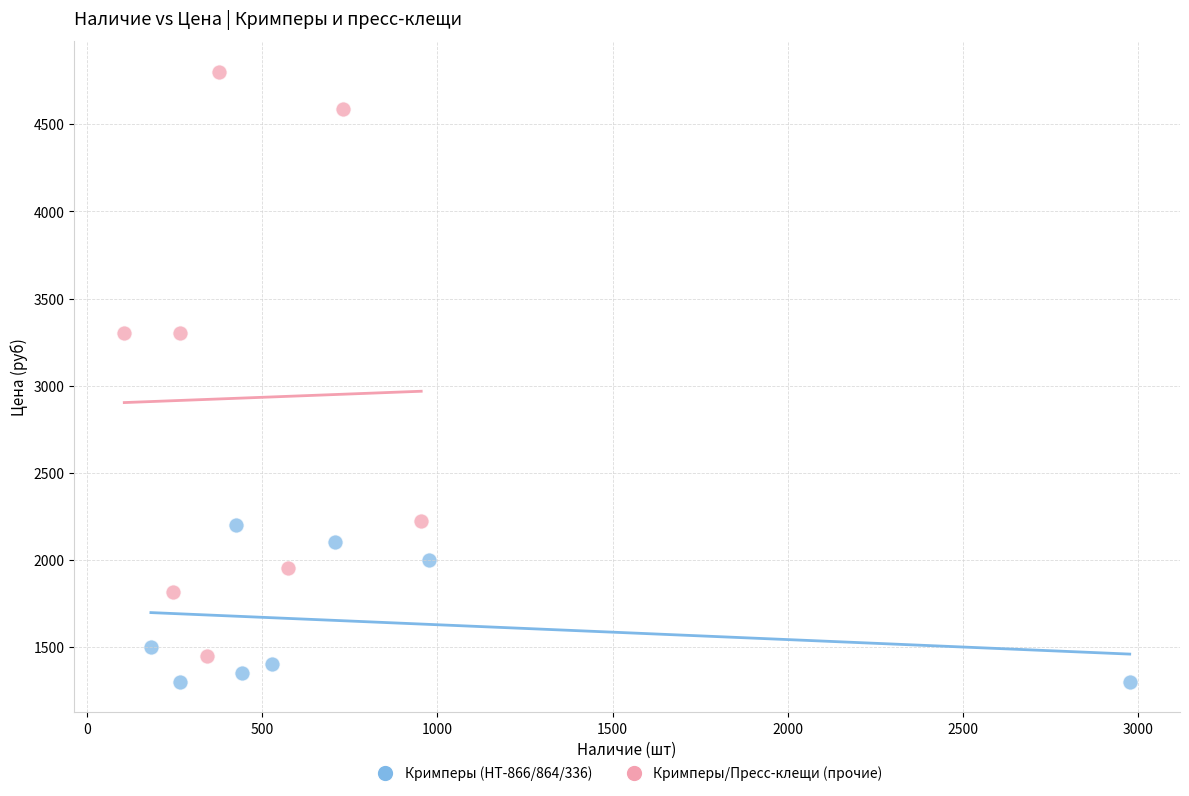

Which series reaches the maximum Y coordinate?

Кримперы/Пресс-клещи (прочие)